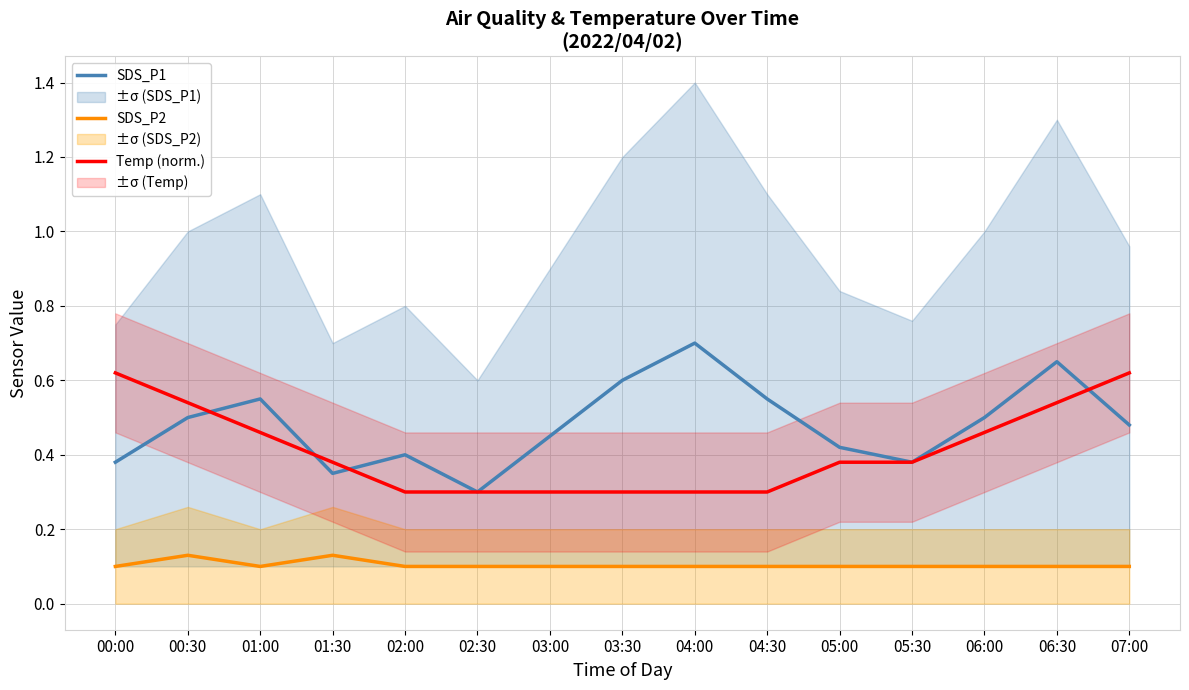

Where is the first local minimum for SDS_P1?

01:30